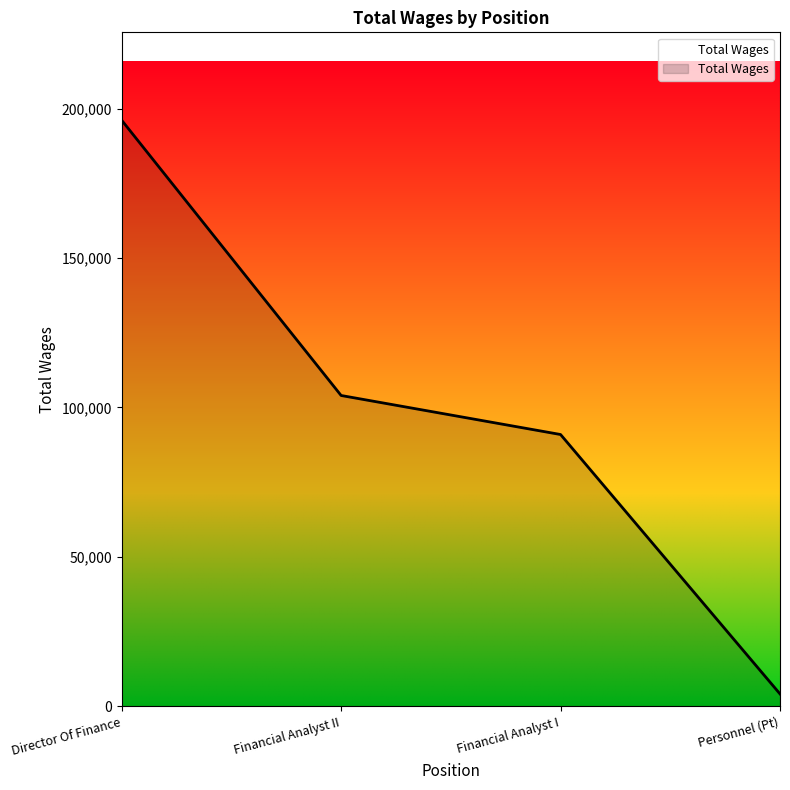

Reading left to right, list all the values displayed in this chart.

196145	103996	90932	4090